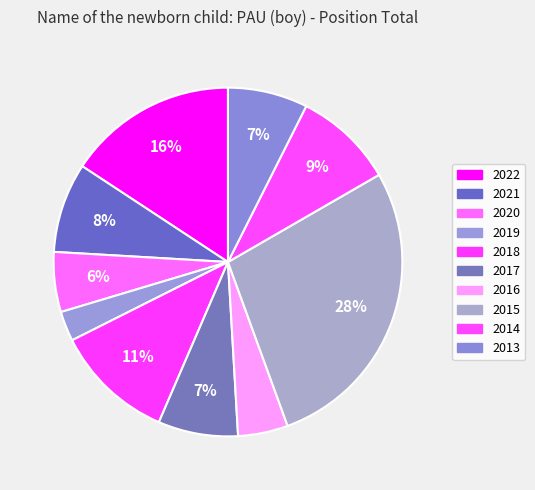

What is the total percentage of 2017 and 2019?

10.2%